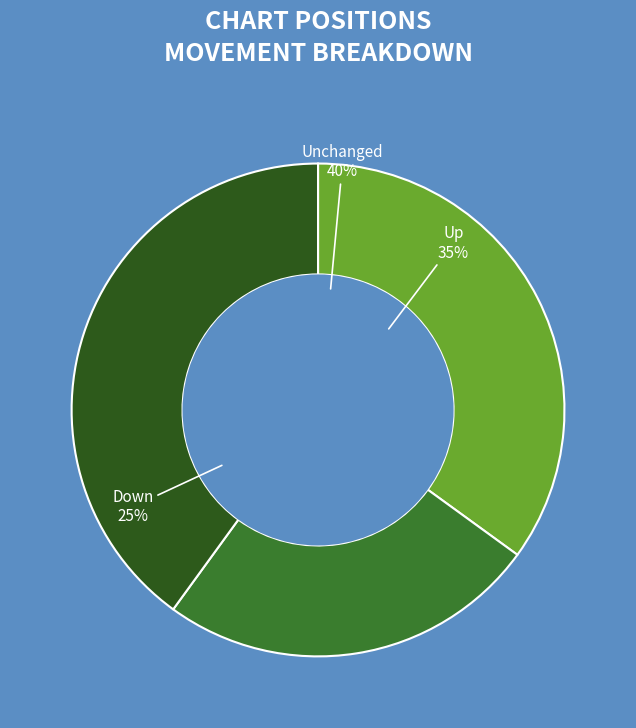

Count the number of slices in the pie.

3